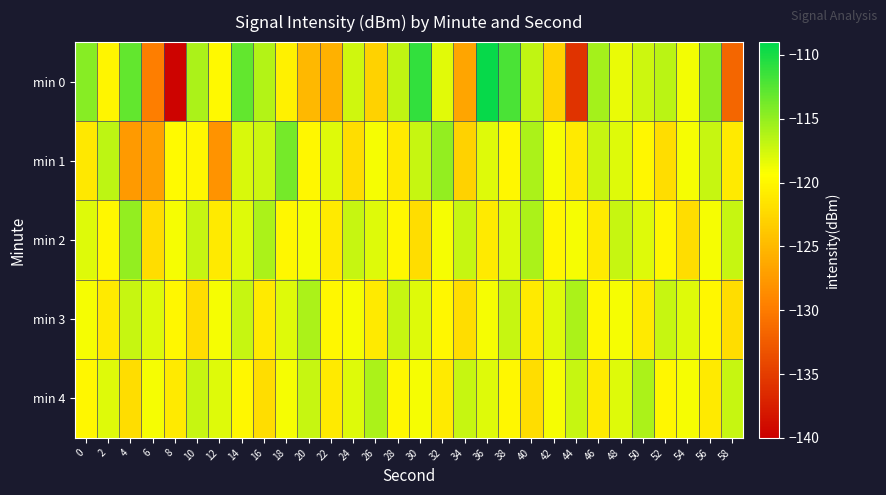

At which category is the sum across all series the highest?

36